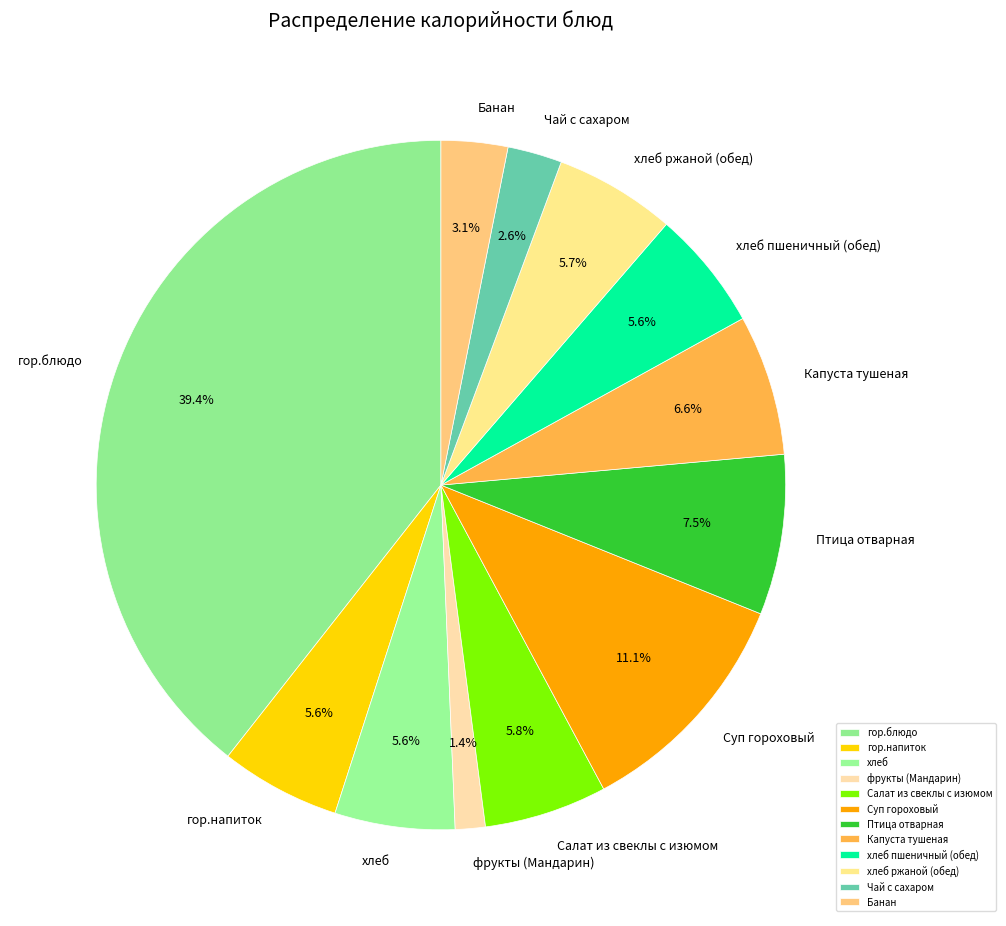

Which category has the biggest portion of the pie?

гор.блюдо